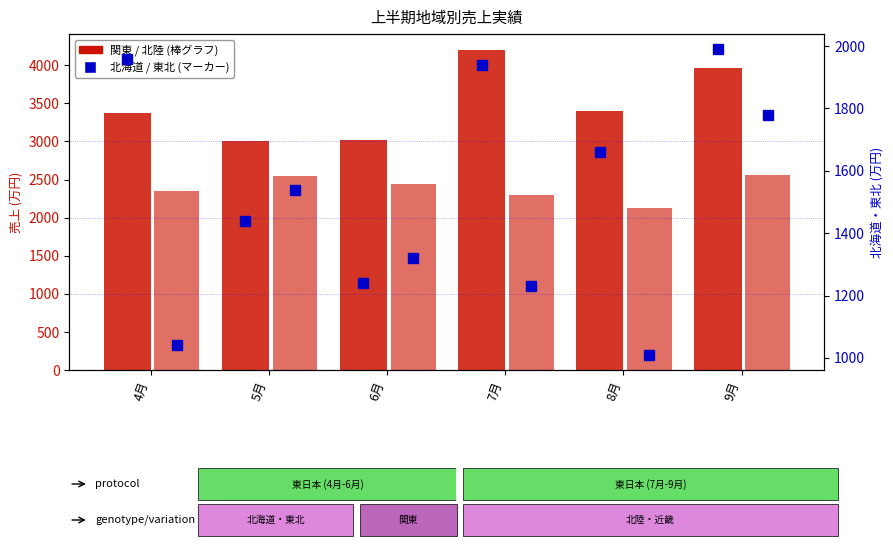

Which category has the lowest value across all series?

8月